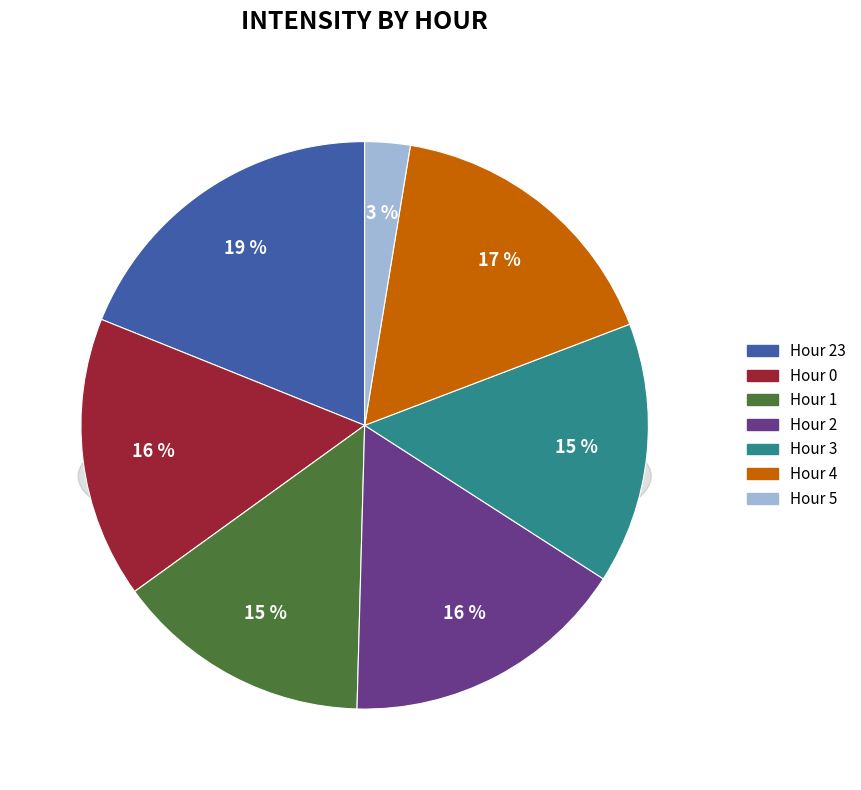

Count the number of slices in the pie.

7